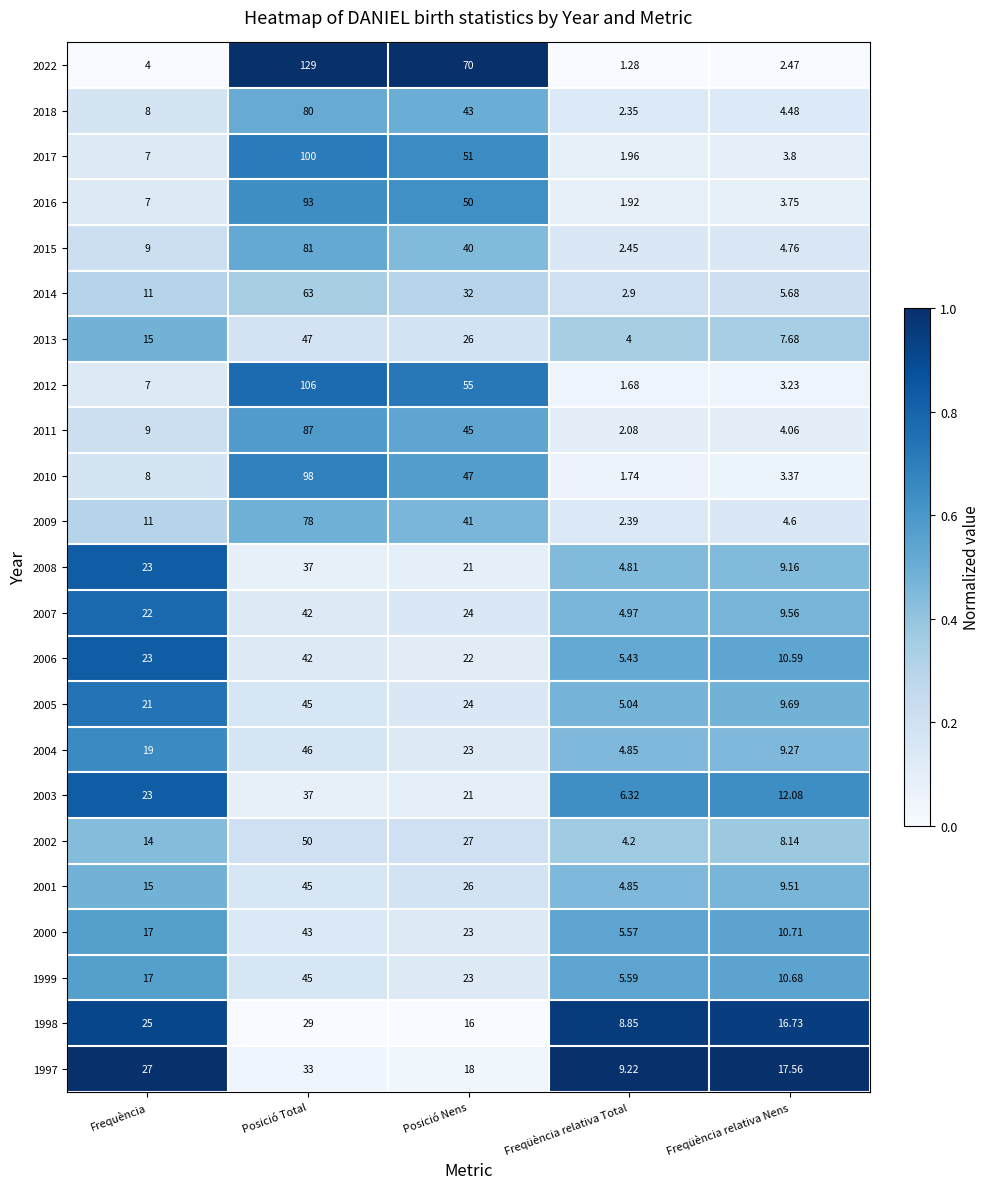

Is the value of 2017 at Freqüència relativa Total greater than the value of 2004 at Frequència?

No